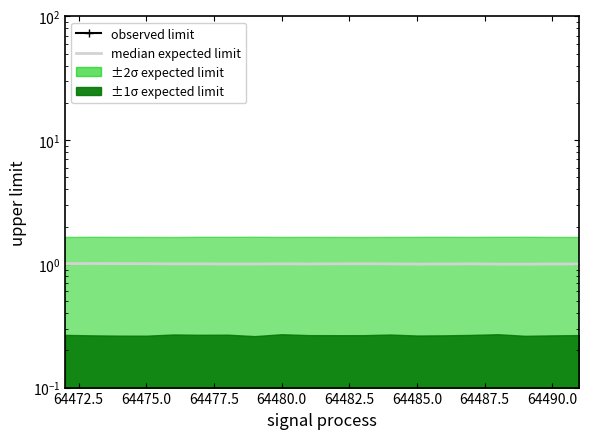

True or false: median expected limit and observed limit cross at least once.

False